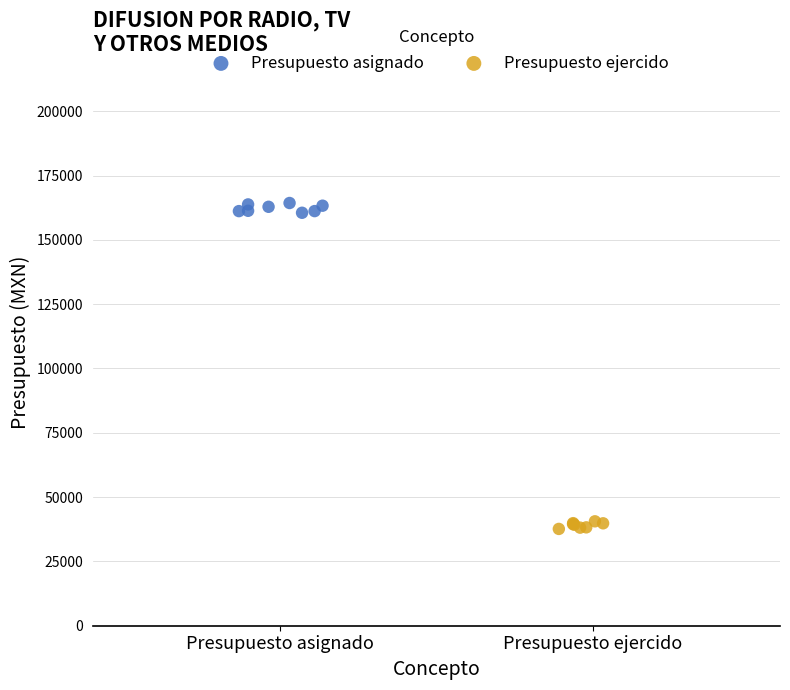

Which series reaches the minimum Y coordinate?

Presupuesto ejercido